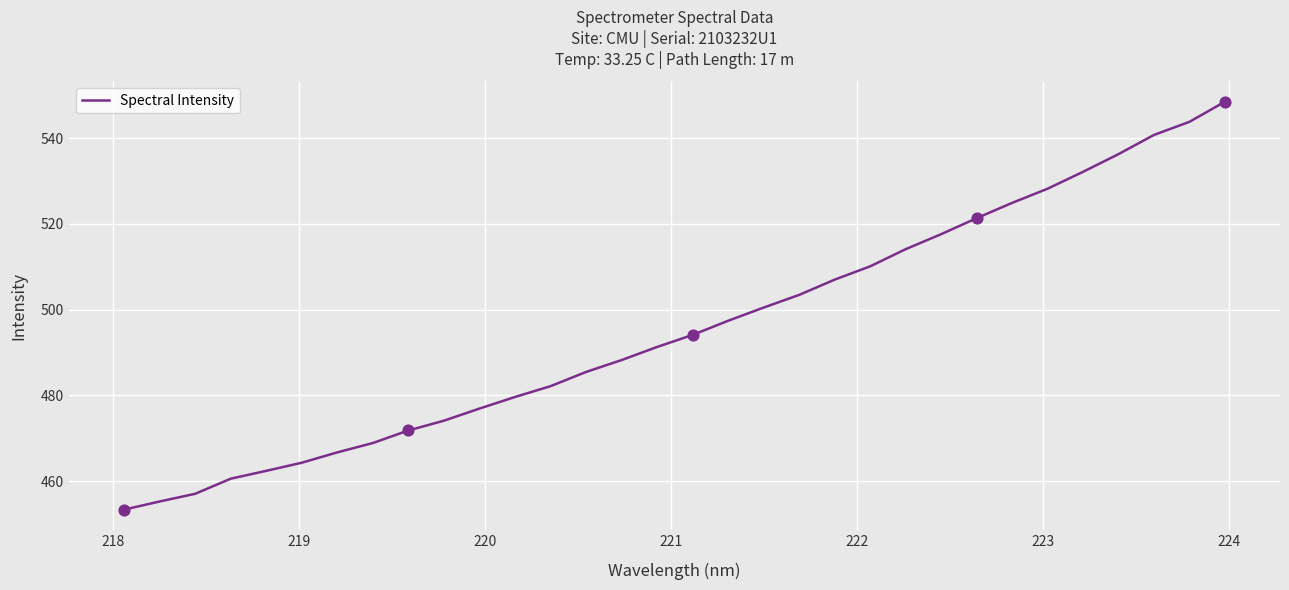

What is the difference between the maximum and minimum values?

95.2